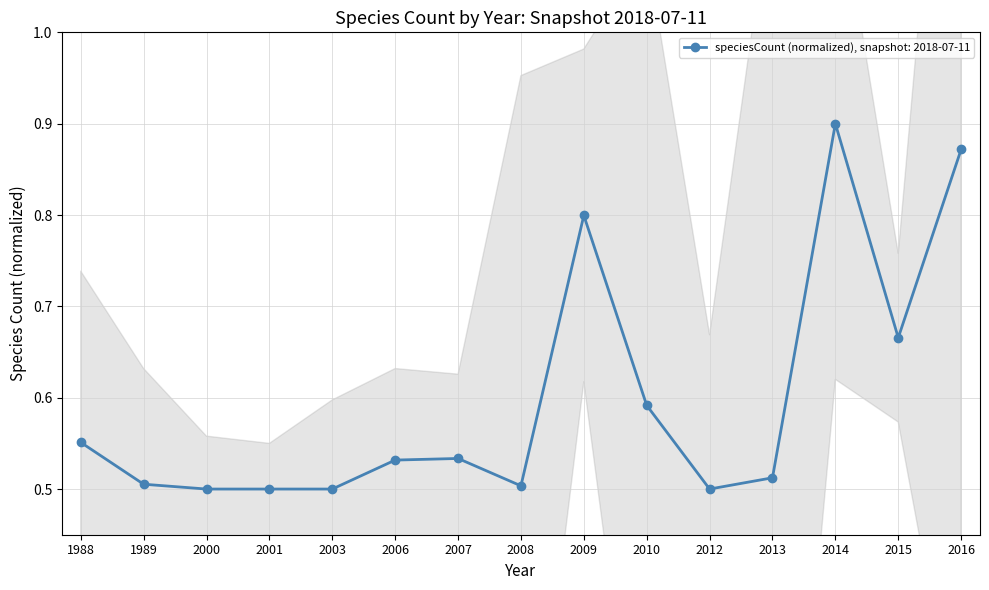

Where is the first local minimum?

2008